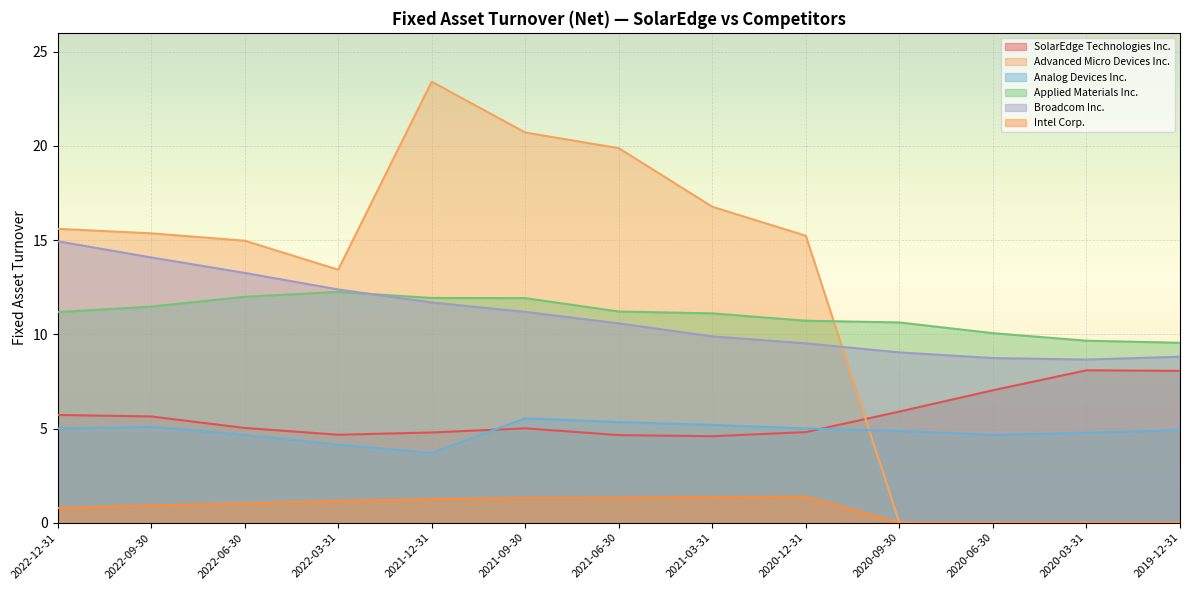

Does the chart display data point markers on the line(s)?

No